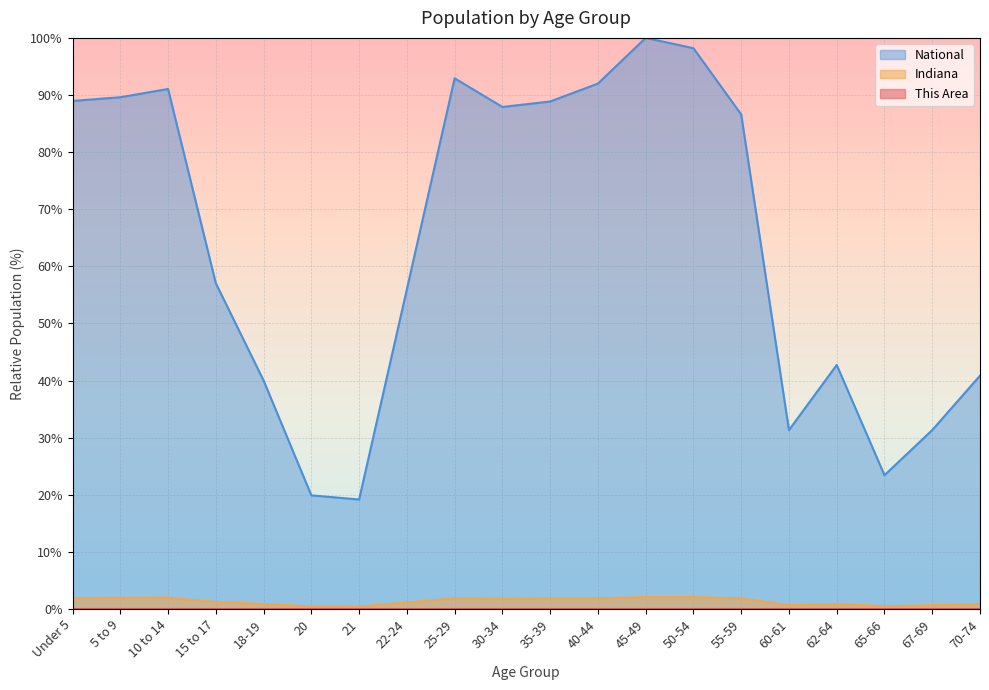

Reading left to right, transcribe all the data shown in this chart.

This Area: Under 5=0.0	5 to 9=0.0	10 to 14=0.0	15 to 17=0.0	18-19=0.0	20=0.0	21=0.0	22-24=0.0	25-29=0.0	30-34=0.0	35-39=0.0	40-44=0.0	45-49=0.0	50-54=0.0	55-59=0.0	60-61=0.0	62-64=0.0	65-66=0.0	67-69=0.0	70-74=0.0
Indiana: Under 5=1.9	5 to 9=2.0	10 to 14=2.0	15 to 17=1.2	18-19=0.9	20=0.4	21=0.4	22-24=1.1	25-29=1.8	30-34=1.8	35-39=1.8	40-44=1.9	45-49=2.1	50-54=2.1	55-59=1.8	60-61=0.7	62-64=0.9	65-66=0.5	67-69=0.7	70-74=0.9
National: Under 5=89.0	5 to 9=89.6	10 to 14=91.1	15 to 17=57.0	18-19=40.0	20=19.9	21=19.2	22-24=56.0	25-29=92.9	30-34=87.9	35-39=88.9	40-44=92.0	45-49=100.0	50-54=98.2	55-59=86.6	60-61=31.3	62-64=42.7	65-66=23.4	67-69=31.3	70-74=40.9